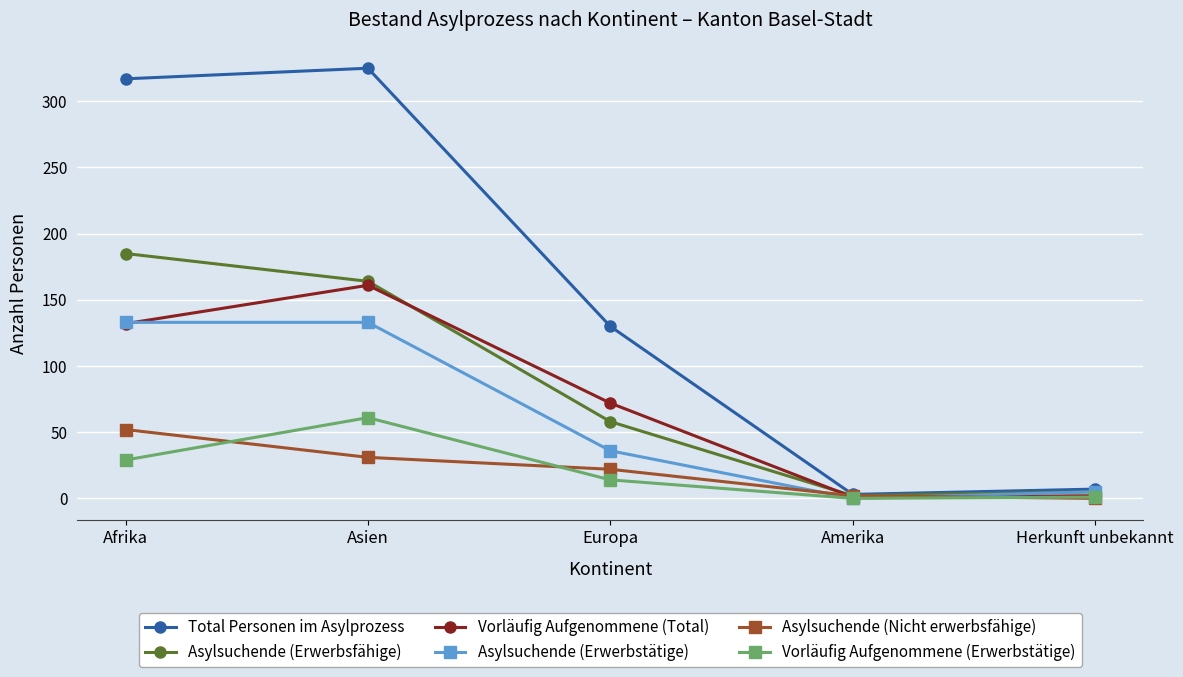

Which series has the largest range (max minus min)?

Total Personen im Asylprozess